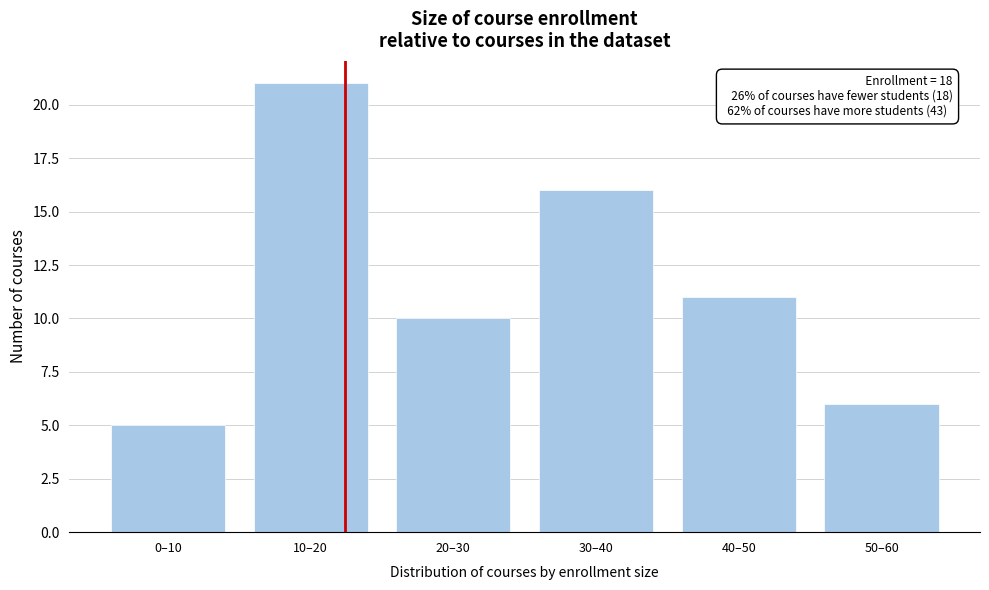

Reading right to left, extract all data points from this chart.

6	11	16	10	21	5